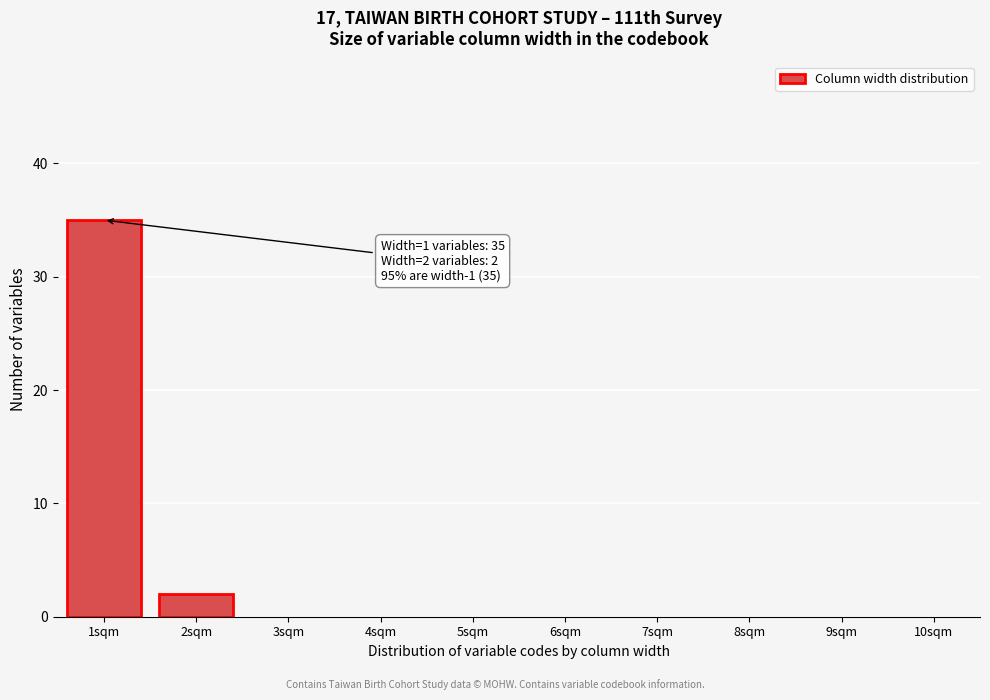

Reading right to left, extract all data points from this chart.

10sqm=0	9sqm=0	8sqm=0	7sqm=0	6sqm=0	5sqm=0	4sqm=0	3sqm=0	2sqm=2	1sqm=35